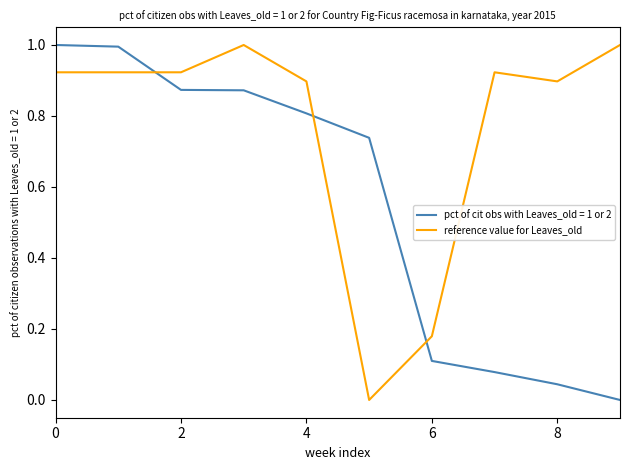

What is the maximum value shown in the chart?

1.0